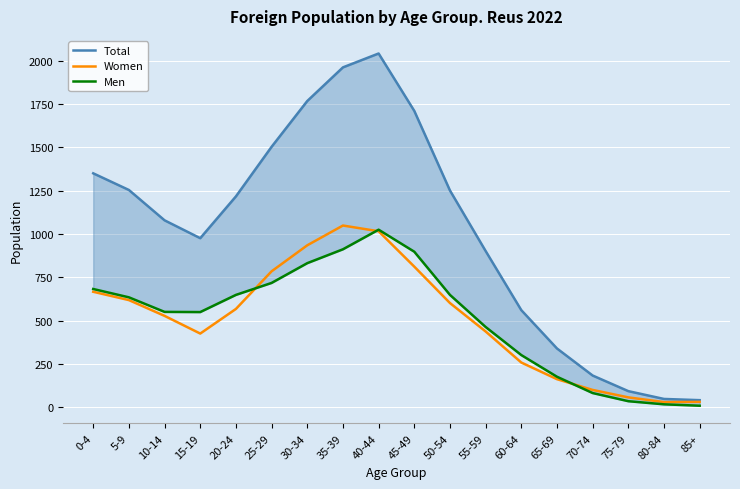

Which series ends up on top after the final intersection of Women and Men?

Women